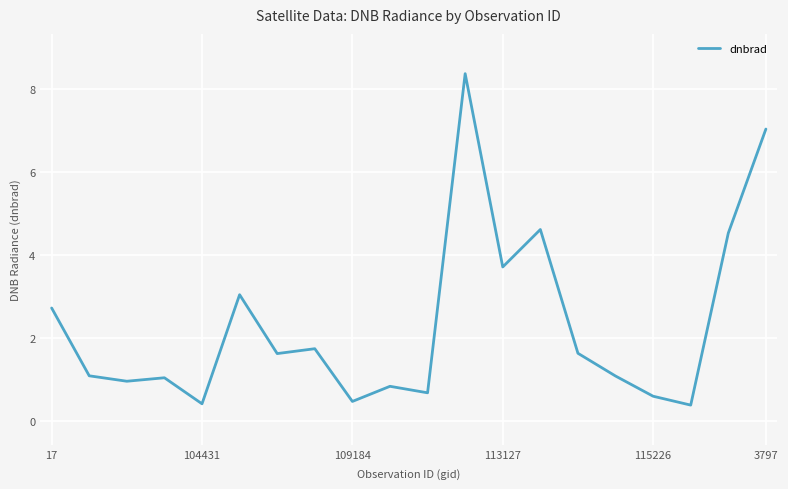

What is the maximum value shown in the chart?

8.4